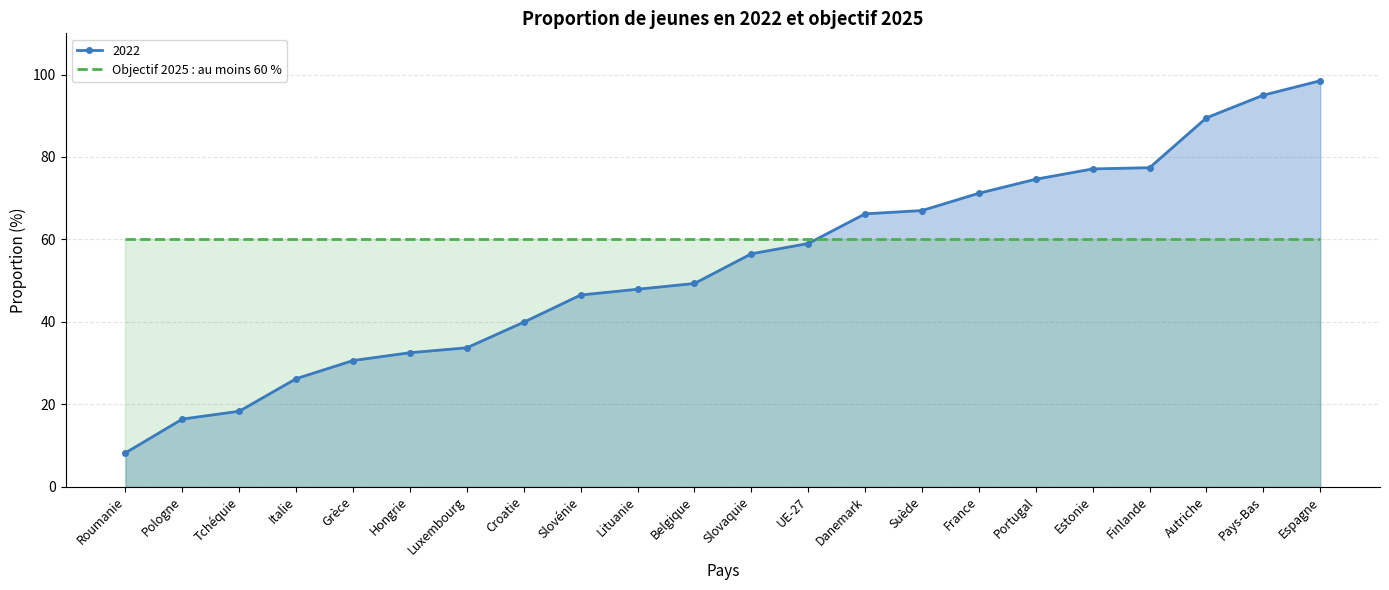

What is the change in value from Tchéquie to Finlande?

+59.1